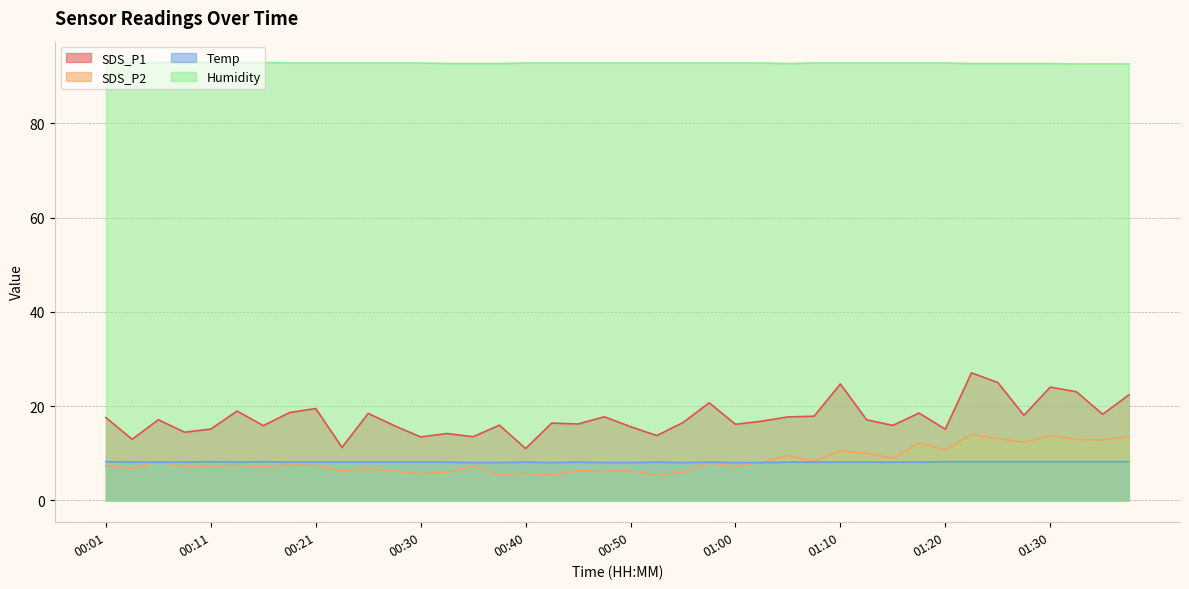

Is it true that SDS_P2 equals 5.2 at 01:32?

False